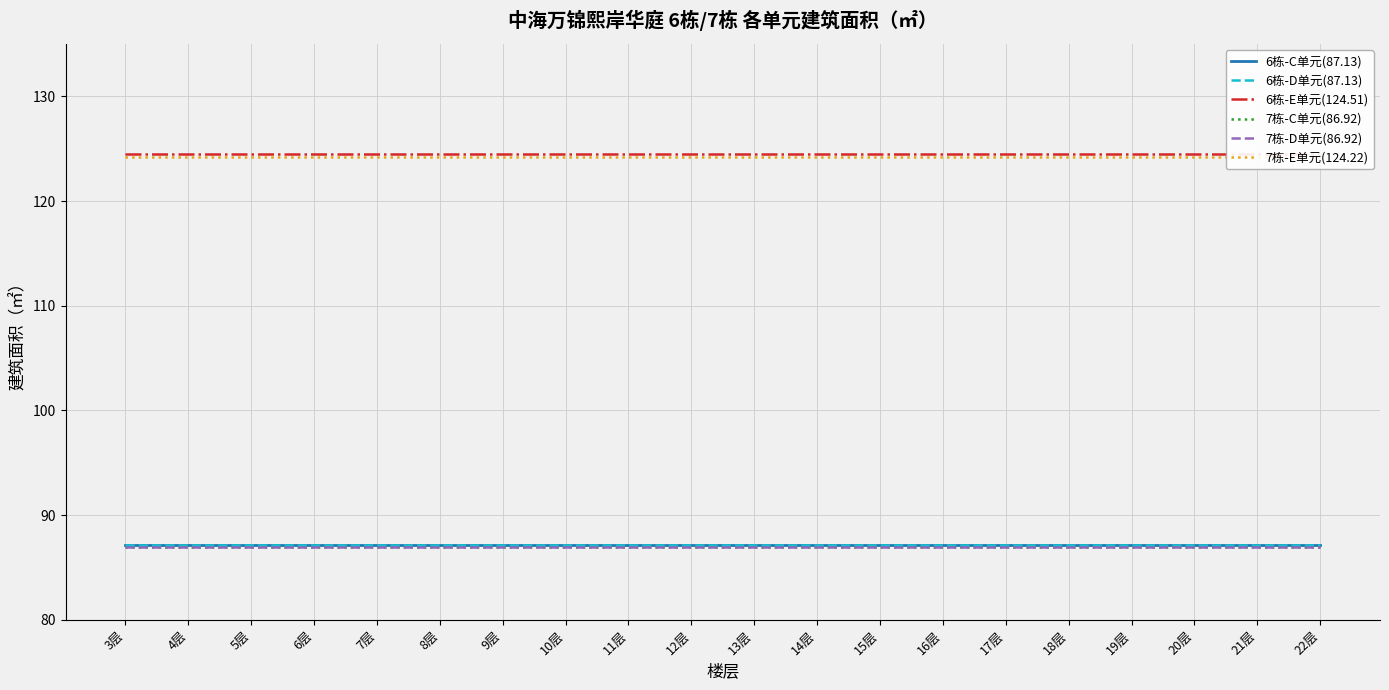

The 7栋-E单元(124.22) series shows 124.2 at 6层. True or false?

True